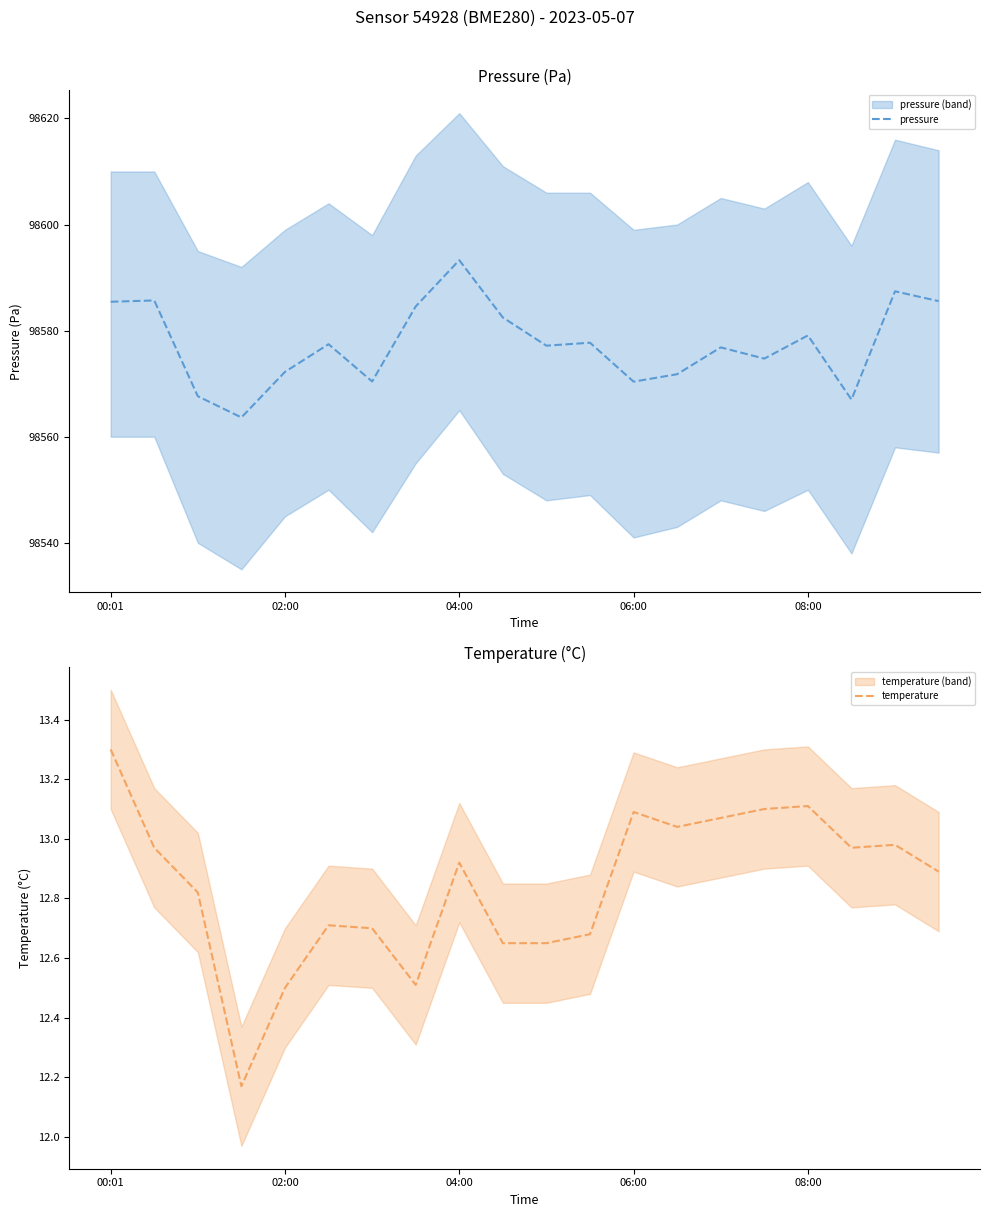

The pressure series shows 98572.2 at 02:00. True or false?

True